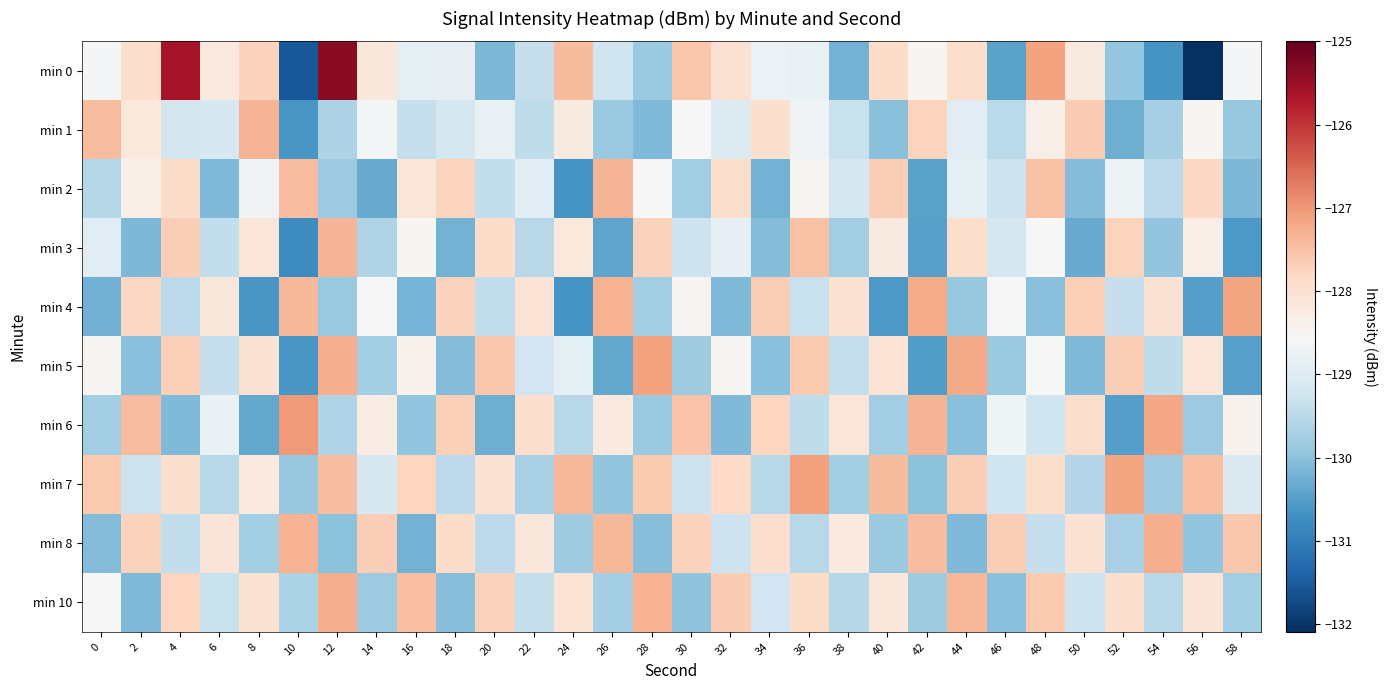

Which series has the largest total across all categories?

min 7